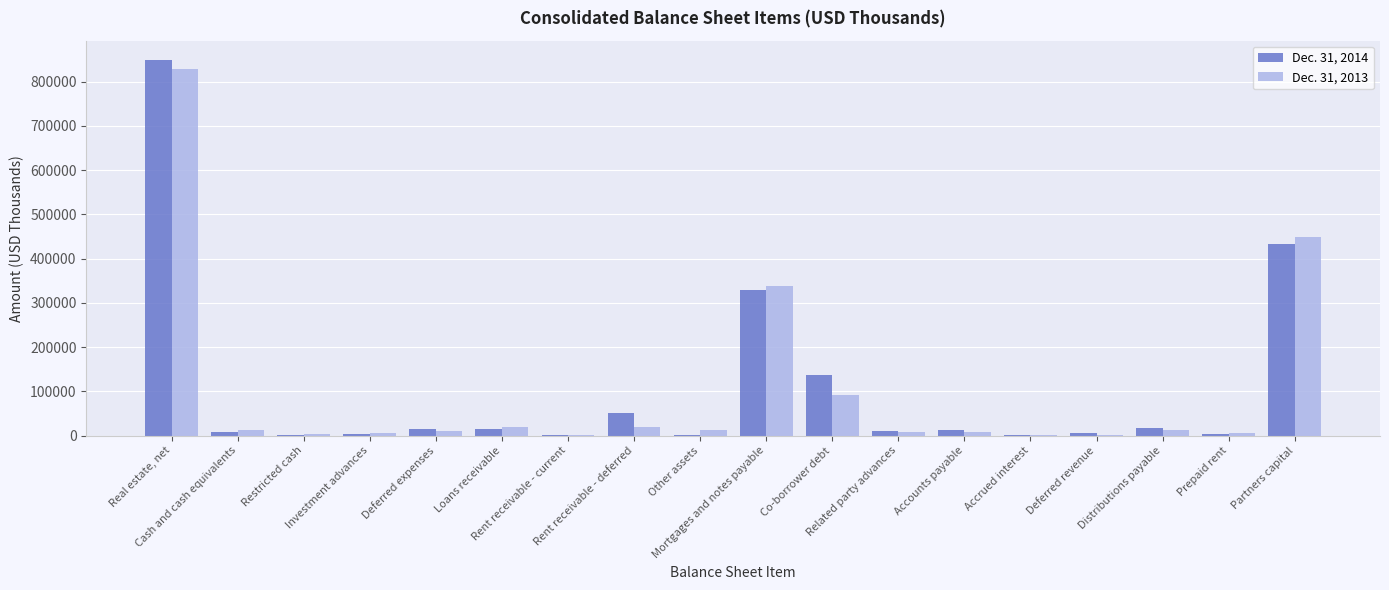

What is the greatest value displayed?

849969